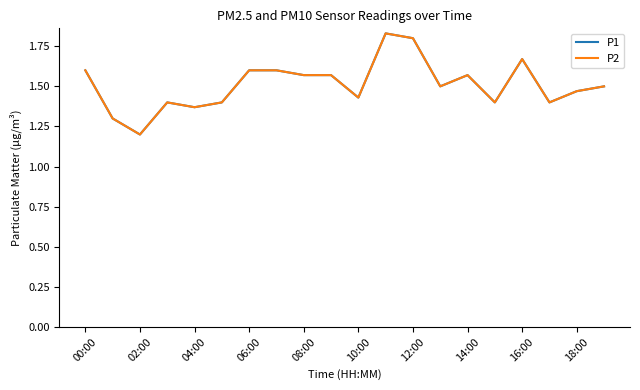

Which series has the largest range (max minus min)?

P1